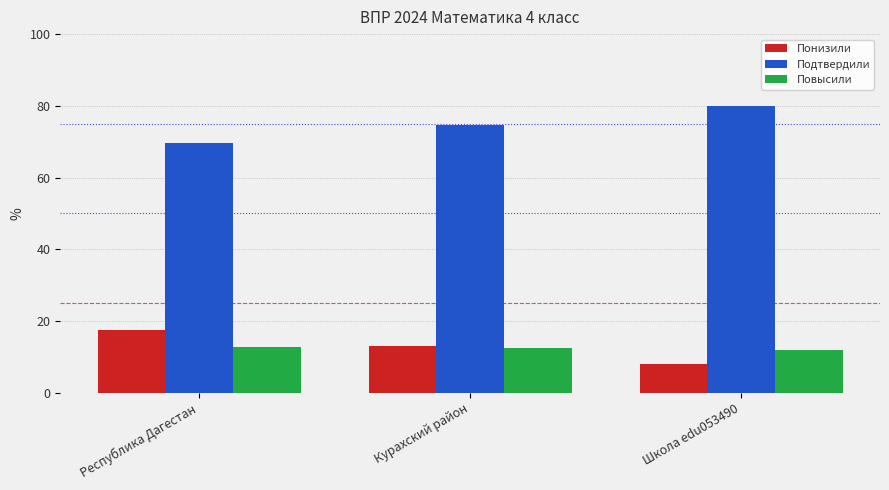

The Понизили series shows 8.0 at Школа edu053490. True or false?

True